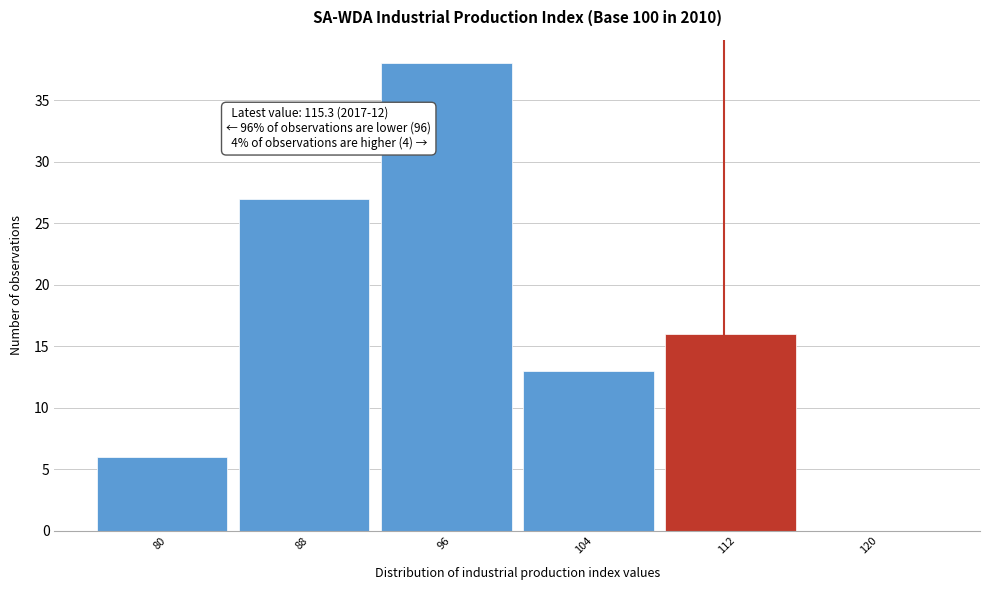

Reading left to right, list all the values displayed in this chart.

80=6	88=27	96=38	104=13	112=16	120=0